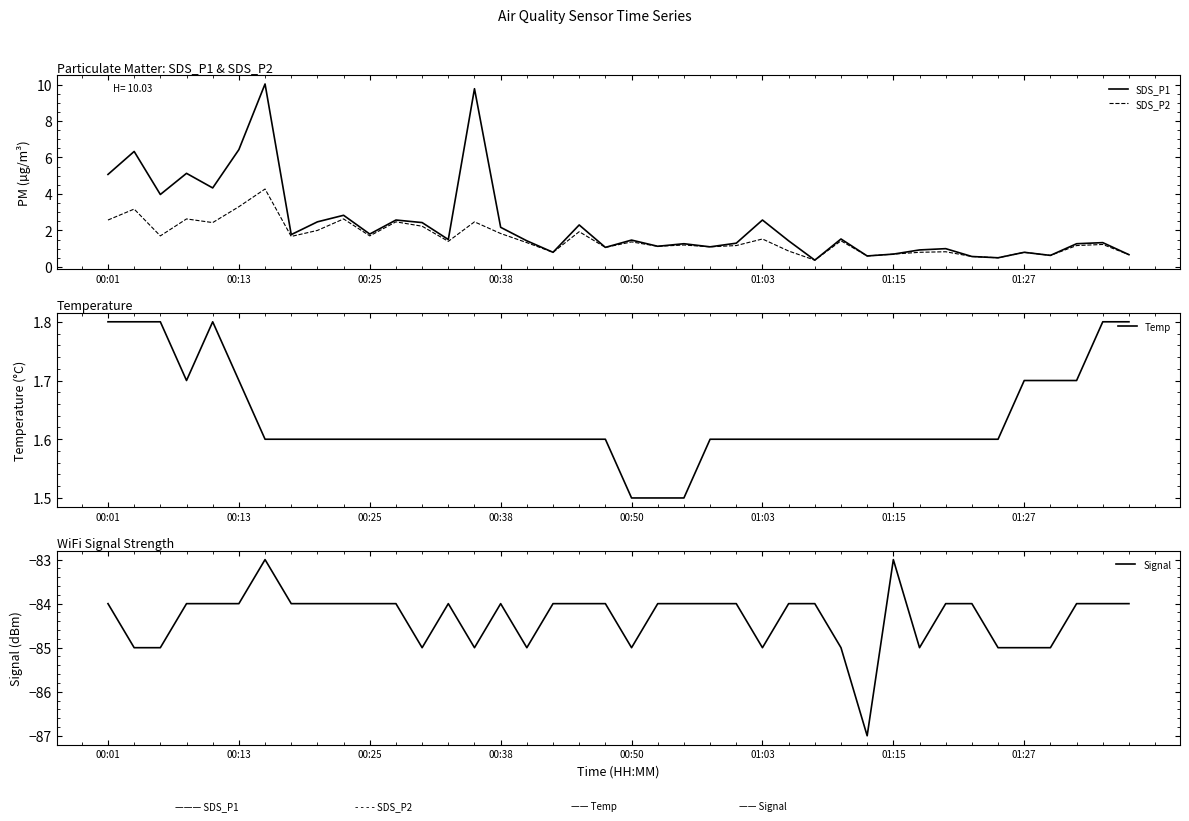

Is it true that SDS_P1 equals 2.1 at 00:50?

False